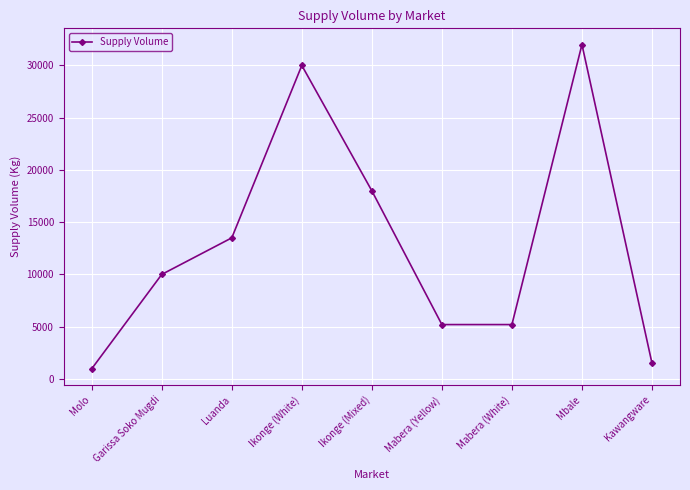

How many values are between 5200 and 18000?

5